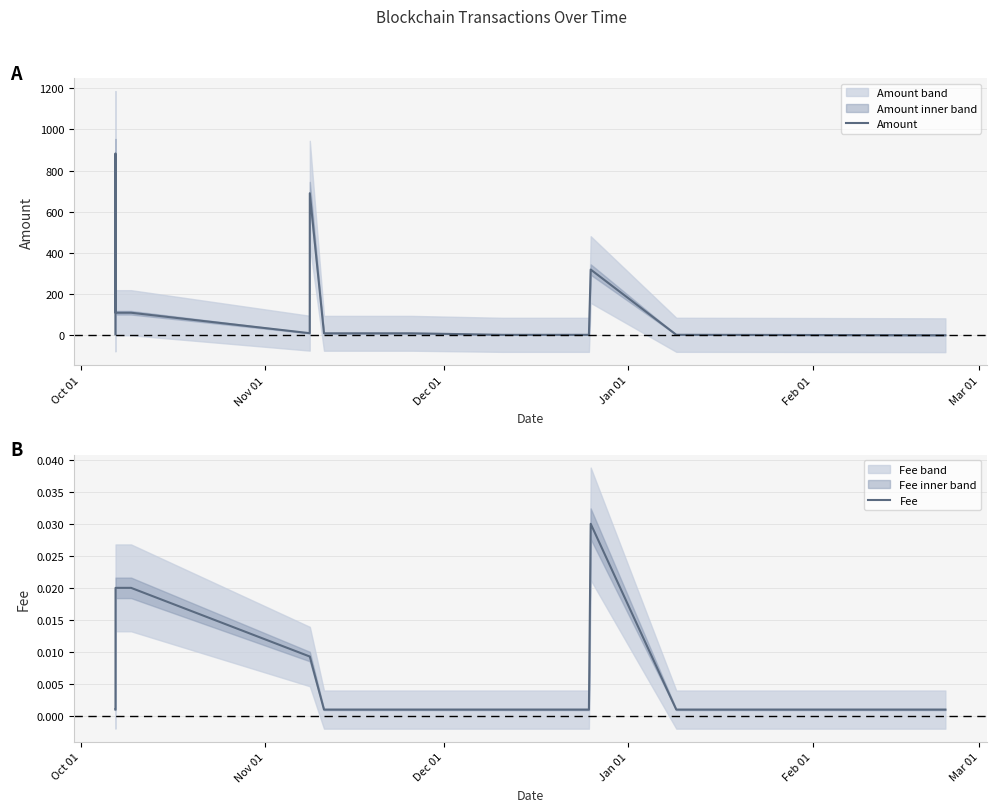

What value does the Amount series have at Oct 01?

4.5